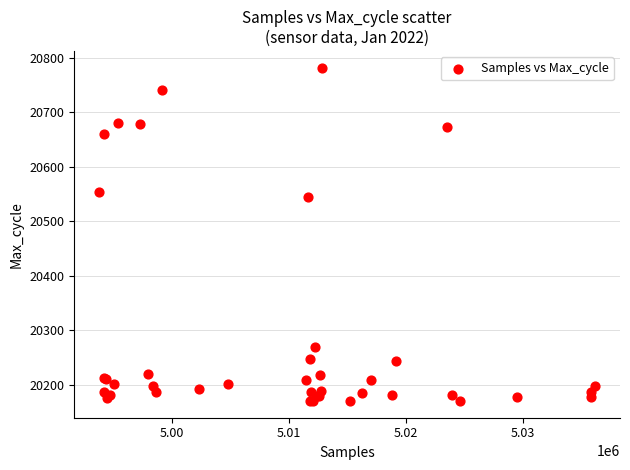

What Y value in the scatter plot is closest to 20476?

20545